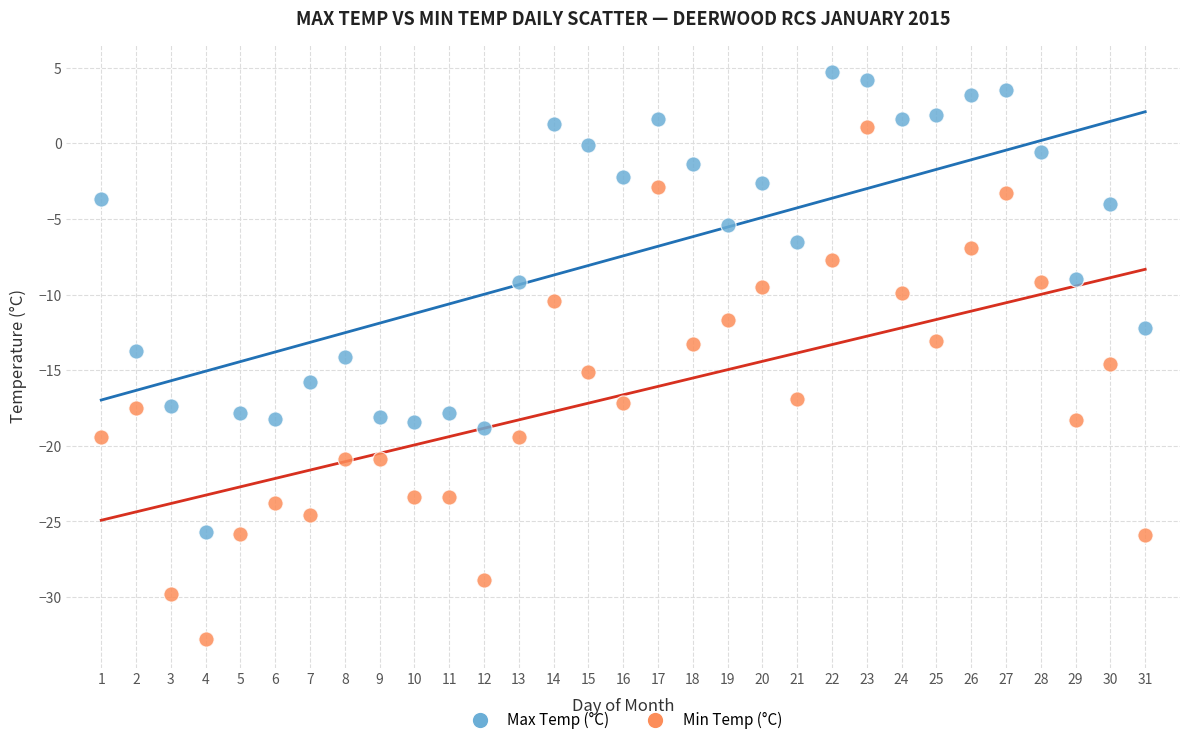

What are all the series names shown in the legend?

Max Temp (°C), Min Temp (°C)